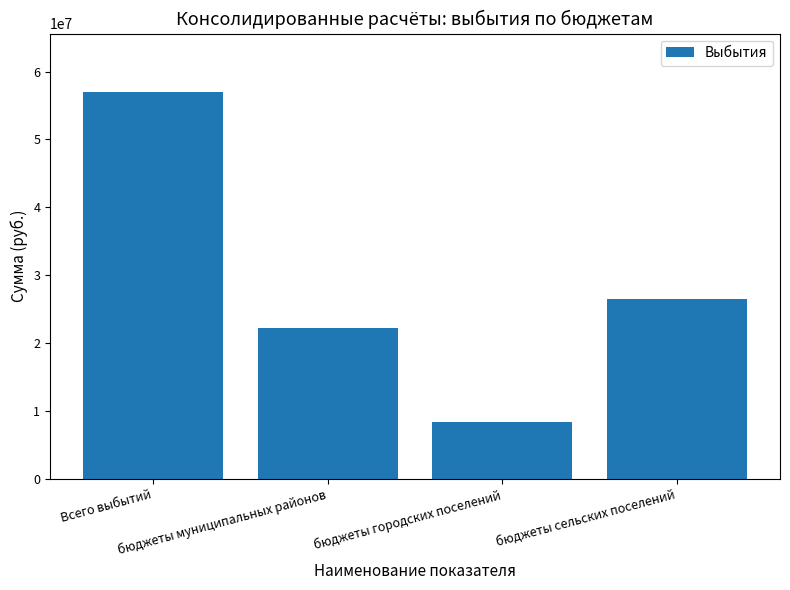

The chart shows a value of 22240447.4 at бюджеты муниципальных районов. True or false?

True